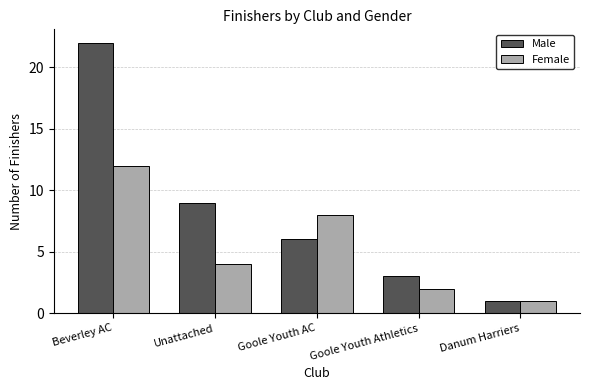

At which label is Male closest to 11?

Unattached